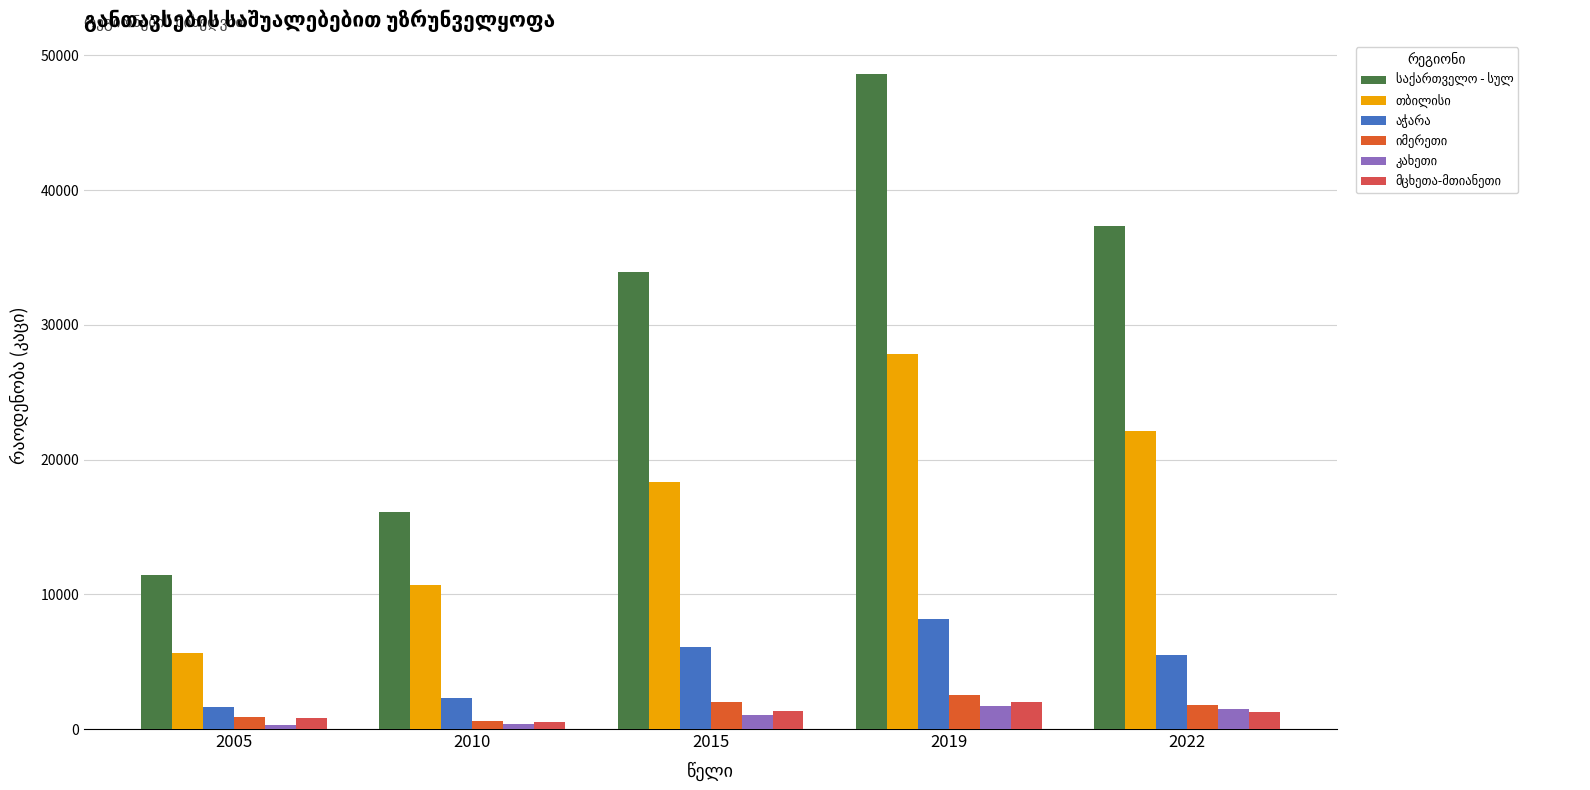

What is the sum of all აჭარა values?

23629.4